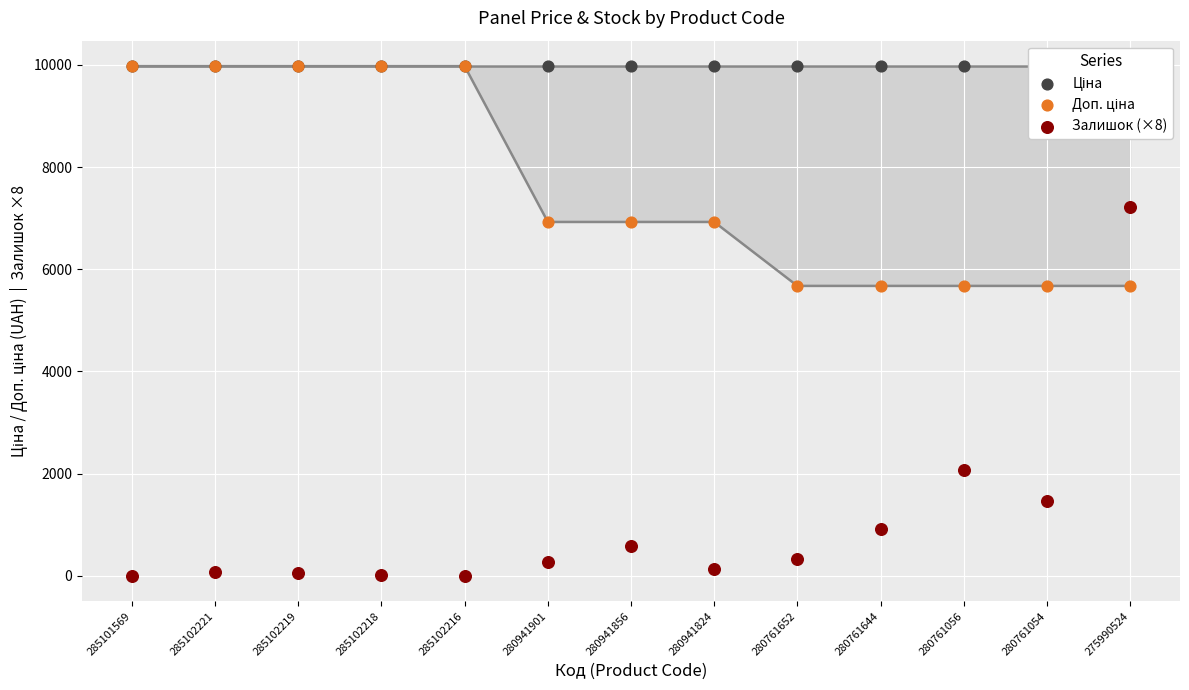

At which category is the sum across all series the highest?

275990524